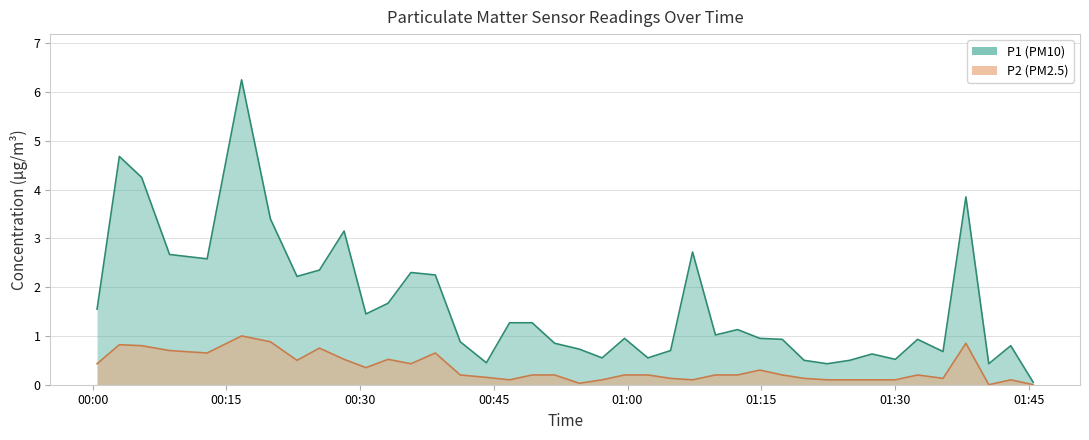

What is the sum of all P1 values?

65.0